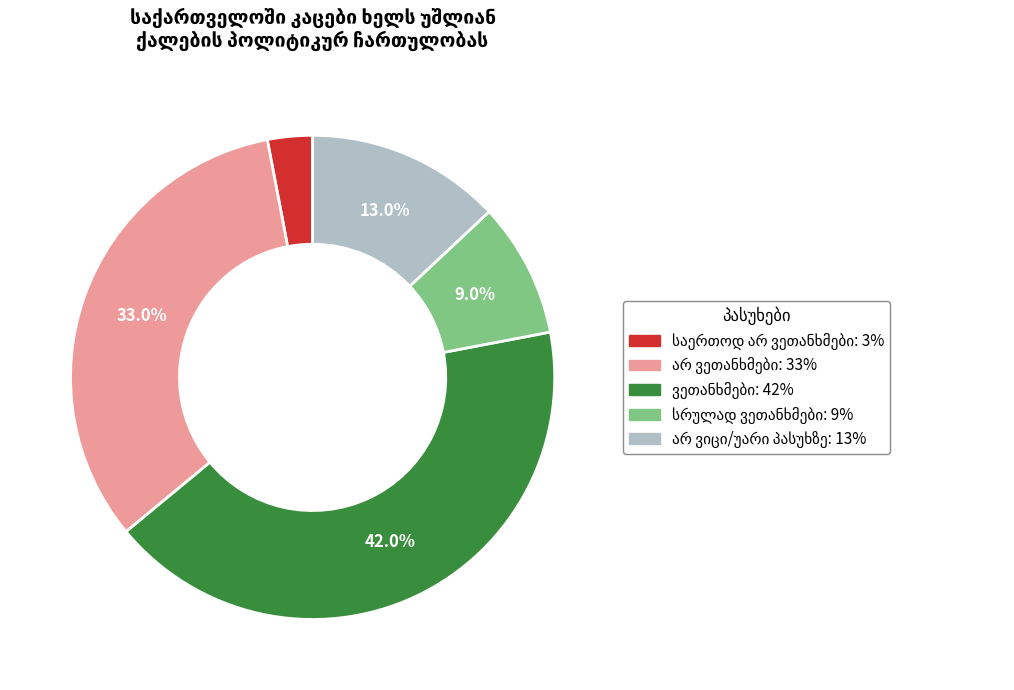

Is there a majority slice in this chart?

No